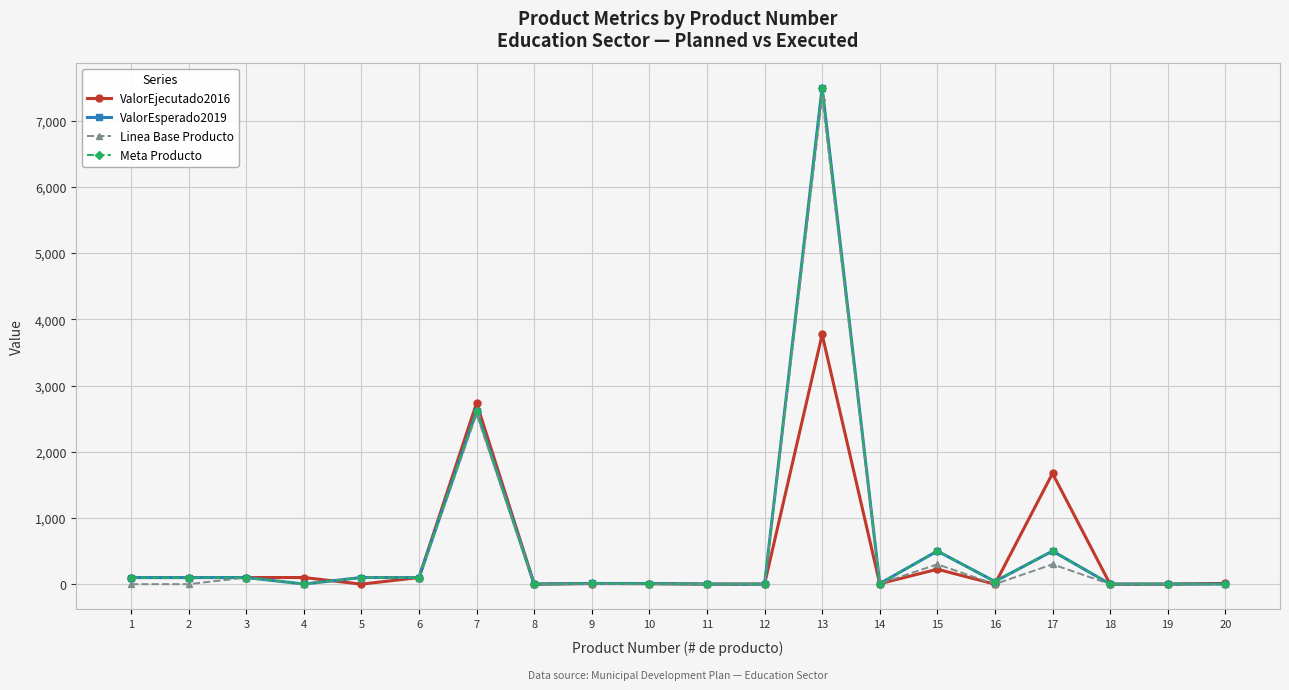

Does the chart display data point markers on the line(s)?

Yes